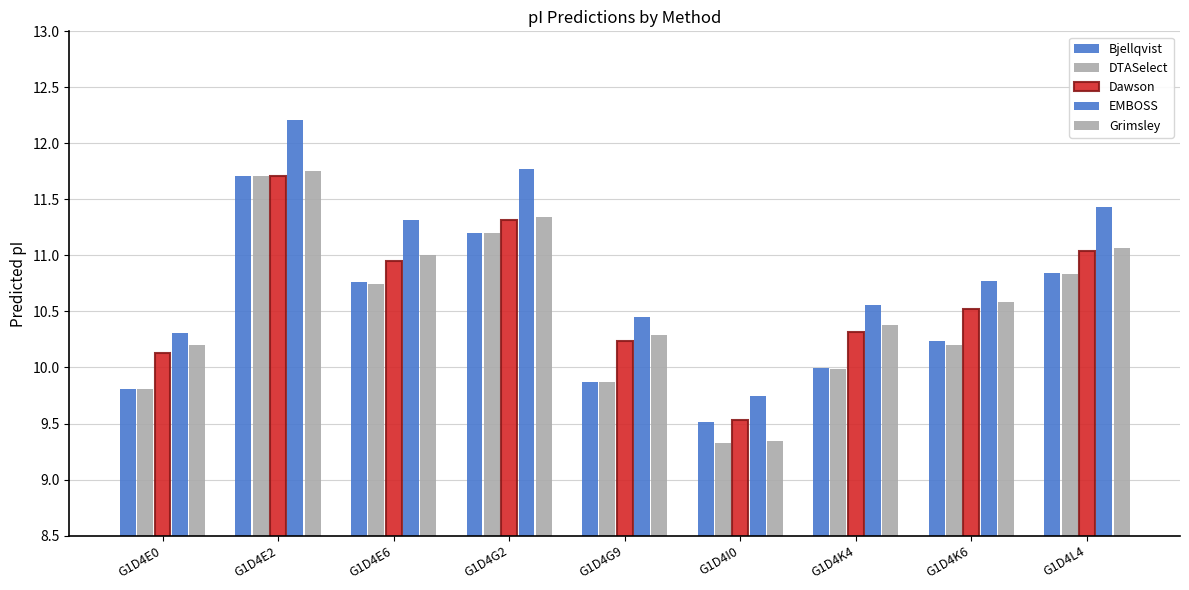

At how many categories does at least one series exceed 11?

4